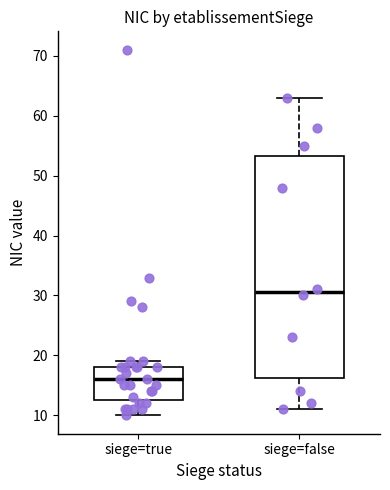

Reading left to right, read every box against the y-axis: the position of its median line, the range the box covers, and the ends of its whiskers. The values are not printed on the chart, so give them approximately, as read against the axis.

siege=true: median 16, box 13 to 18, whiskers 10 to 19
siege=false: median 31, box 16 to 53, whiskers 11 to 63